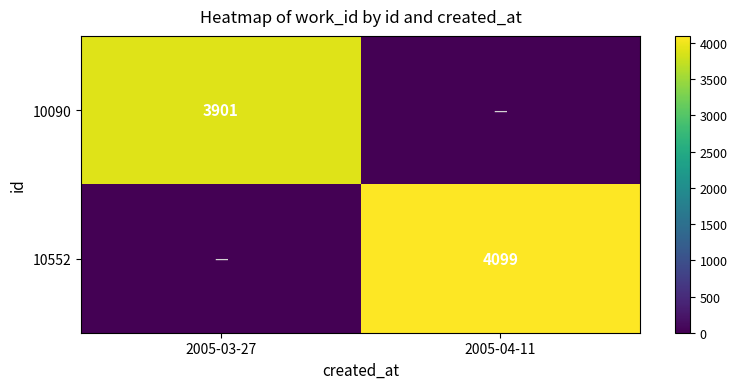

The 10090 series shows 3901 at 2005-03-27. True or false?

True